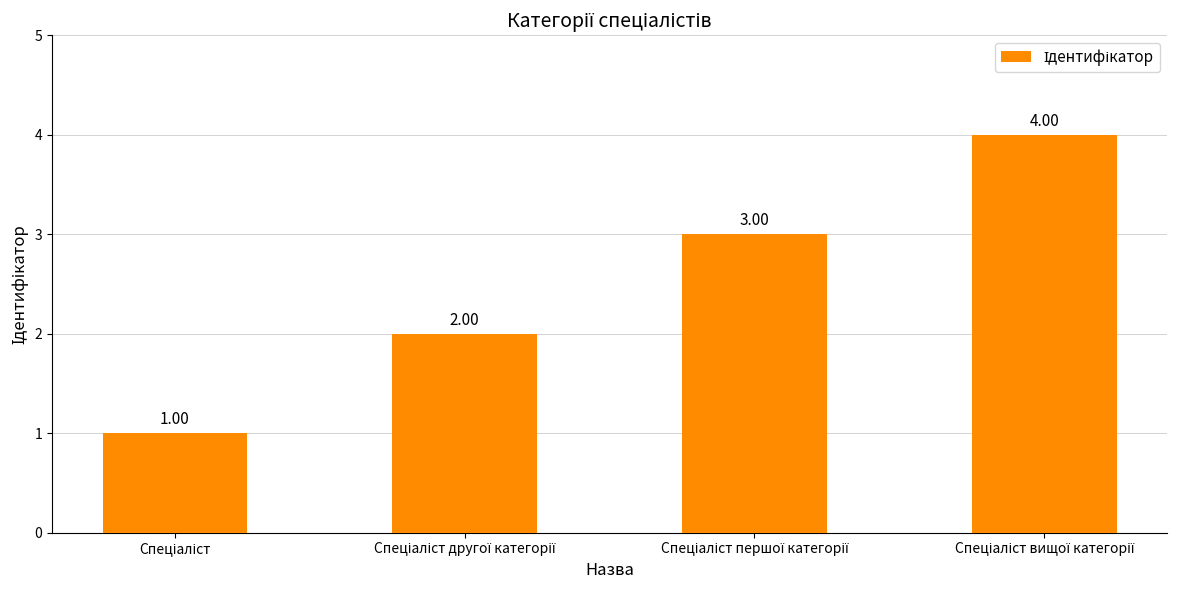

What is the difference between the maximum and minimum values?

3